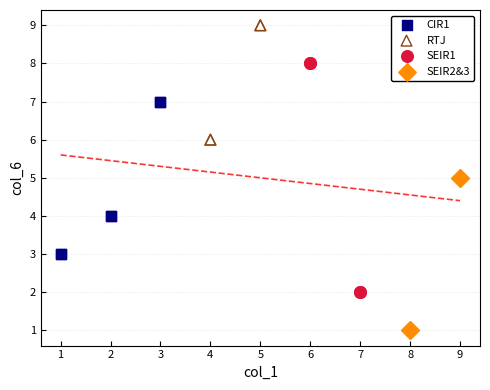

Which series has the widest spread of Y values?

SEIR1